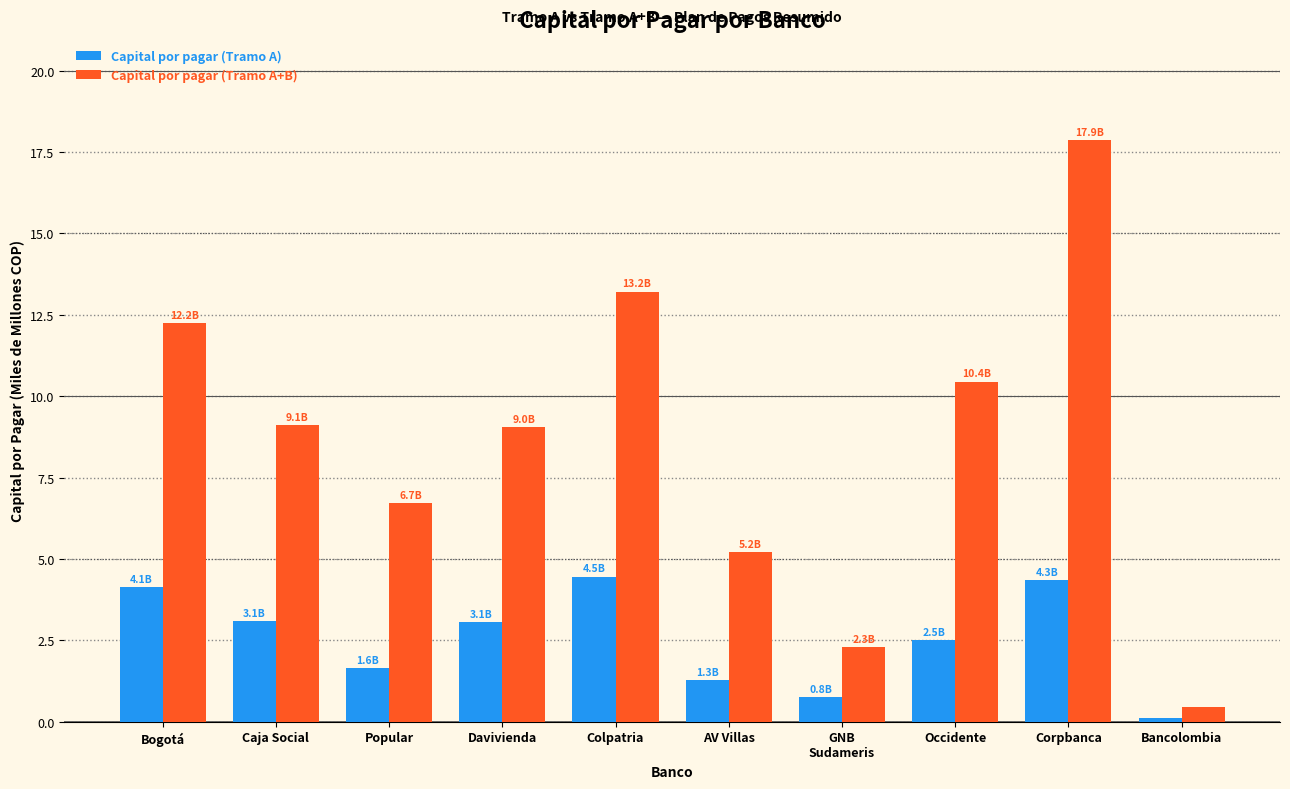

Which series has the largest range (max minus min)?

Capital por pagar (Tramo A+B)